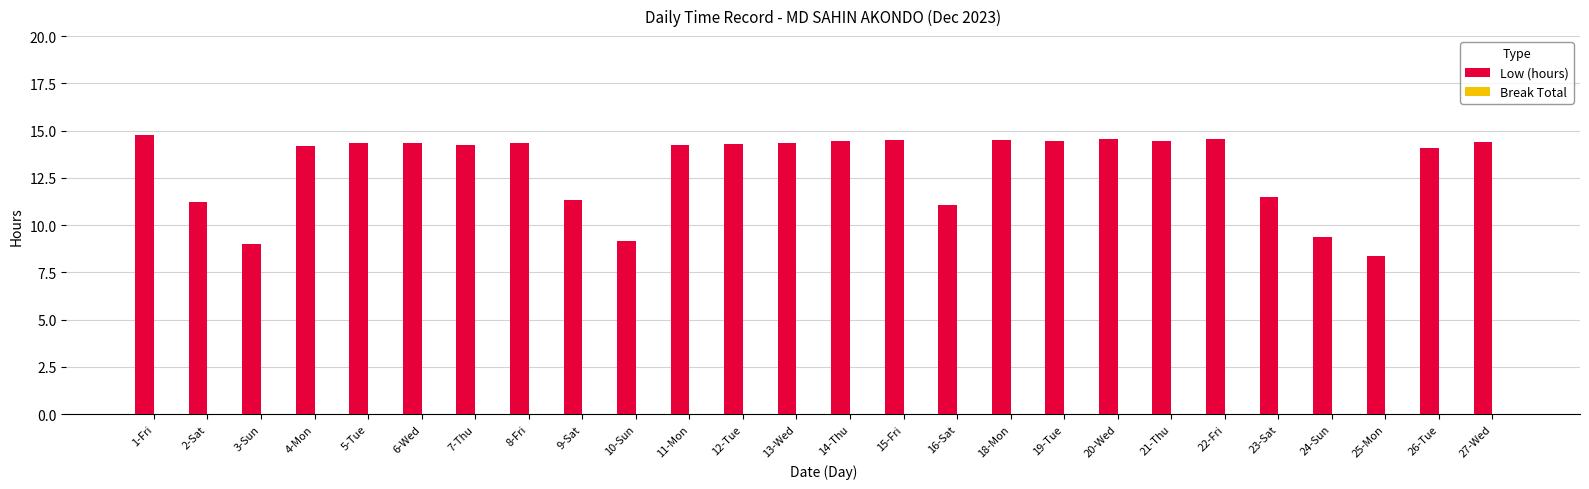

Is it true that the value at 23-Sat is 20.0?

False